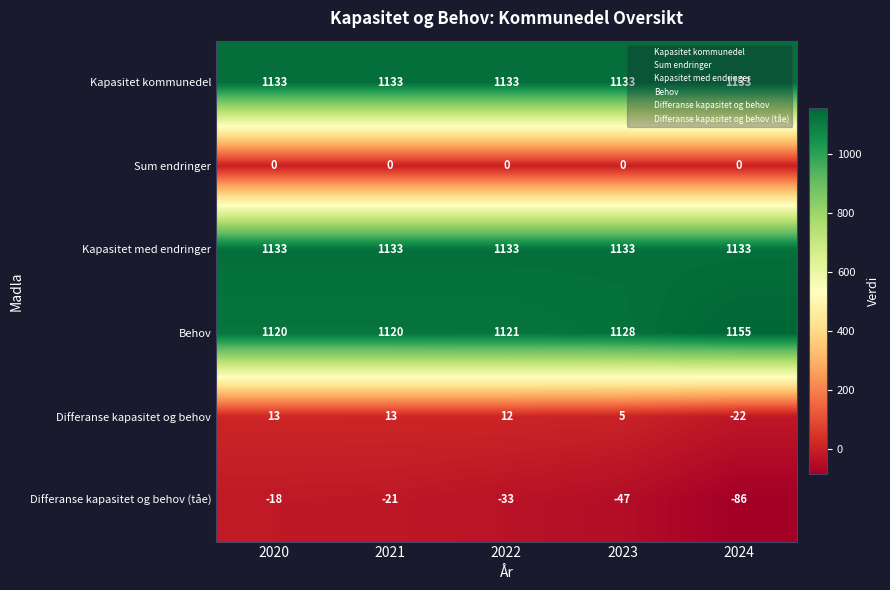

The value of Behov at 2021 is 1120. True or false?

True